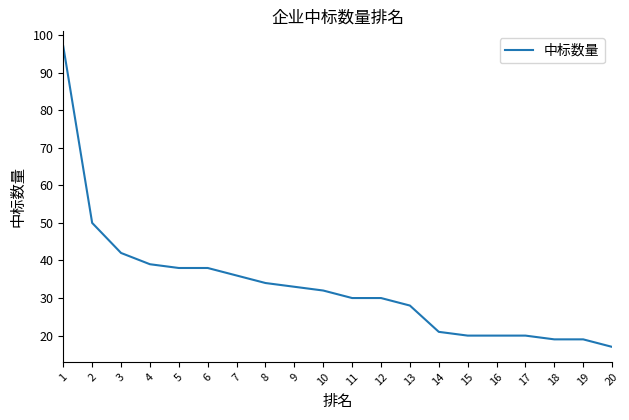

Read the value at 5, to the nearest 5.

40